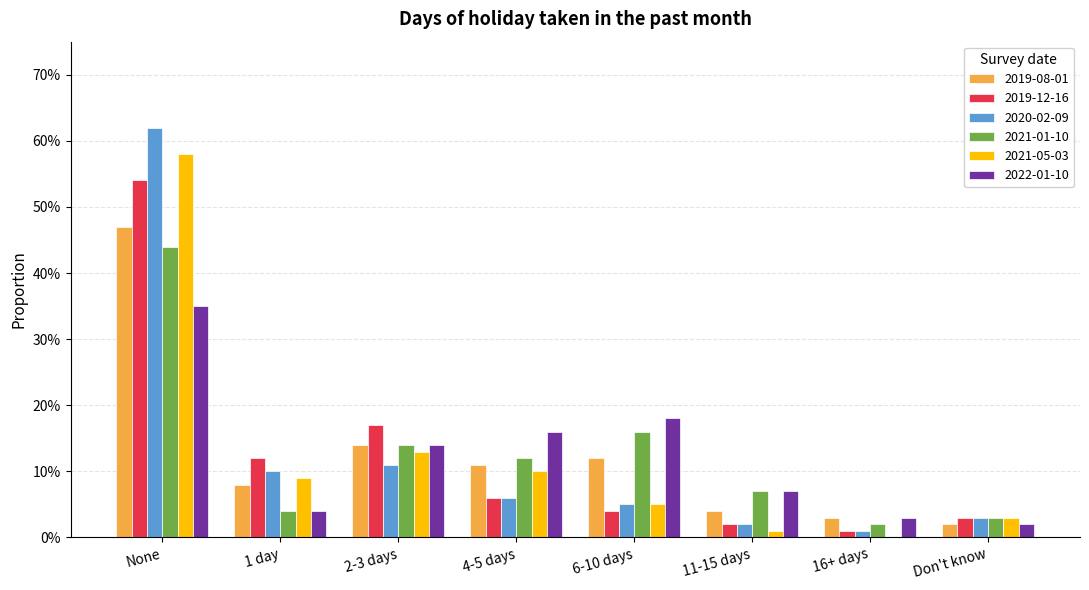

At which label does 2019-12-16 reach its peak?

None